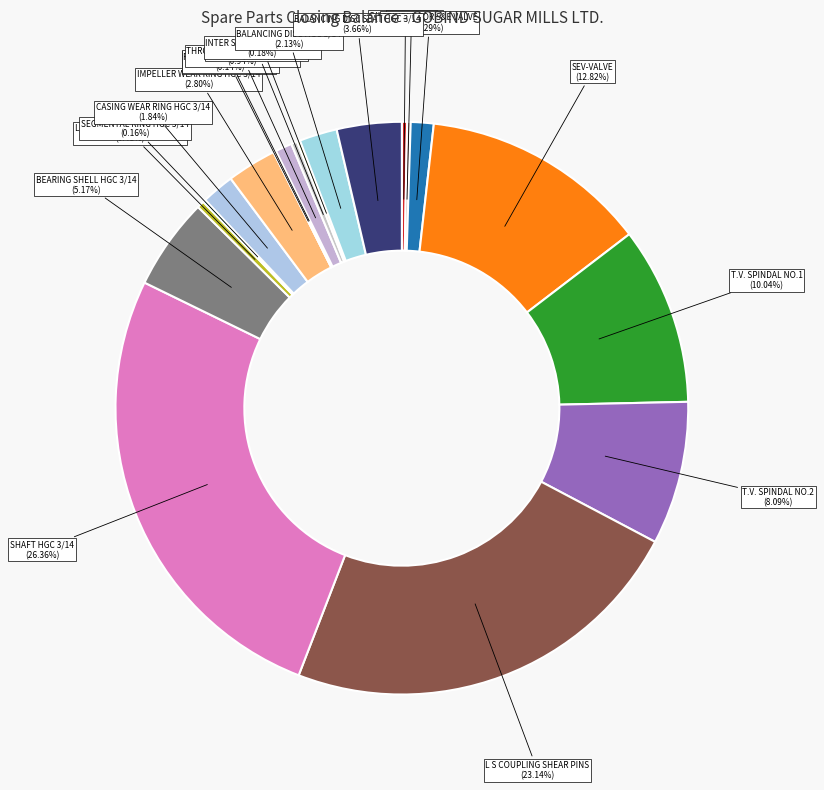

Which category has the biggest portion of the pie?

SHAFT HGC 3/14